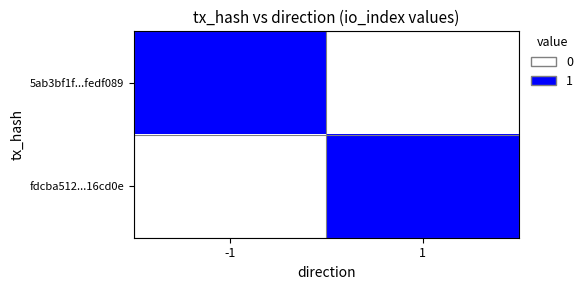

Between -1 and 1, which series saw the biggest shift?

5ab3bf1f...fedf089